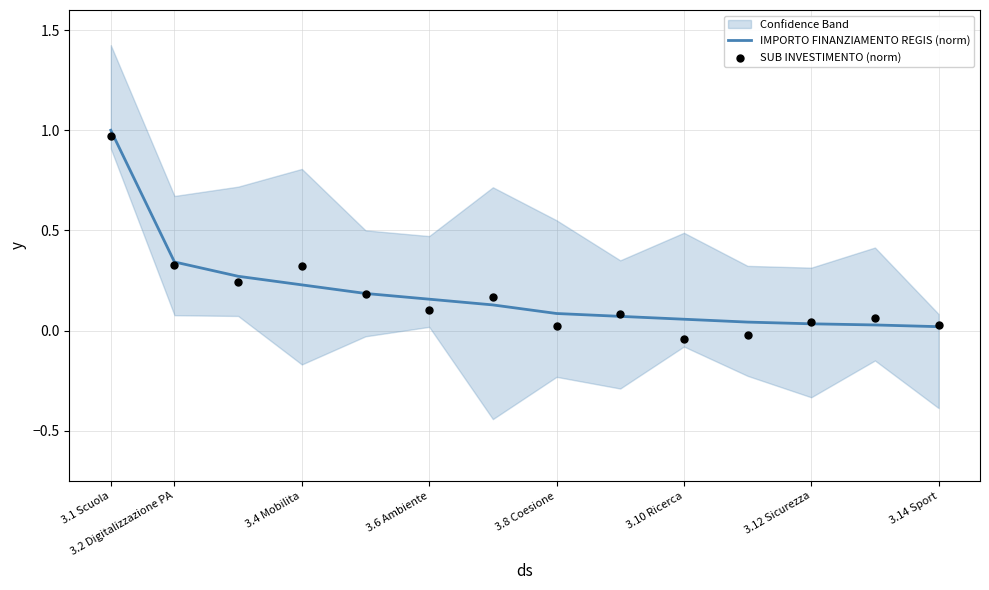

At how many categories does at least one series exceed 0?

14